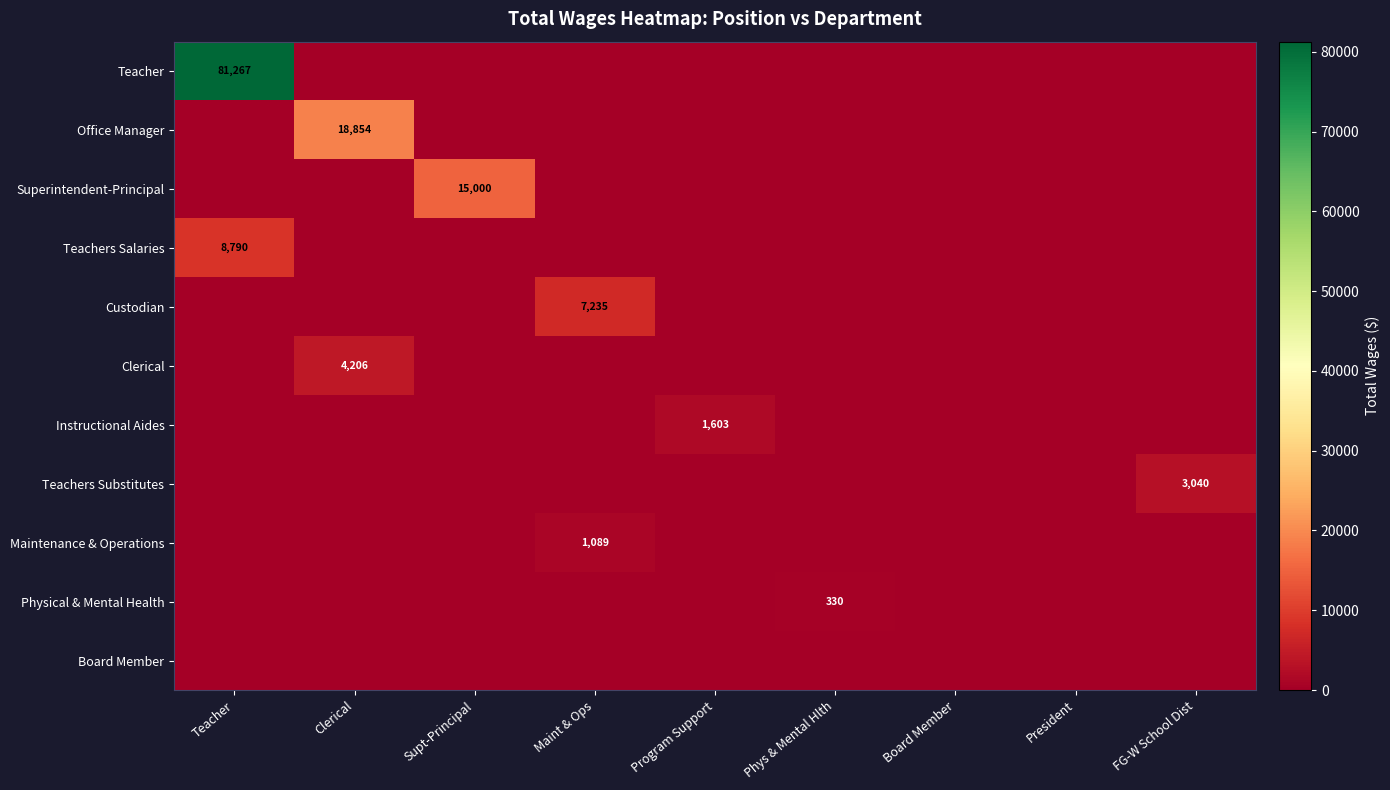

At which category is the sum across all series the highest?

Teacher